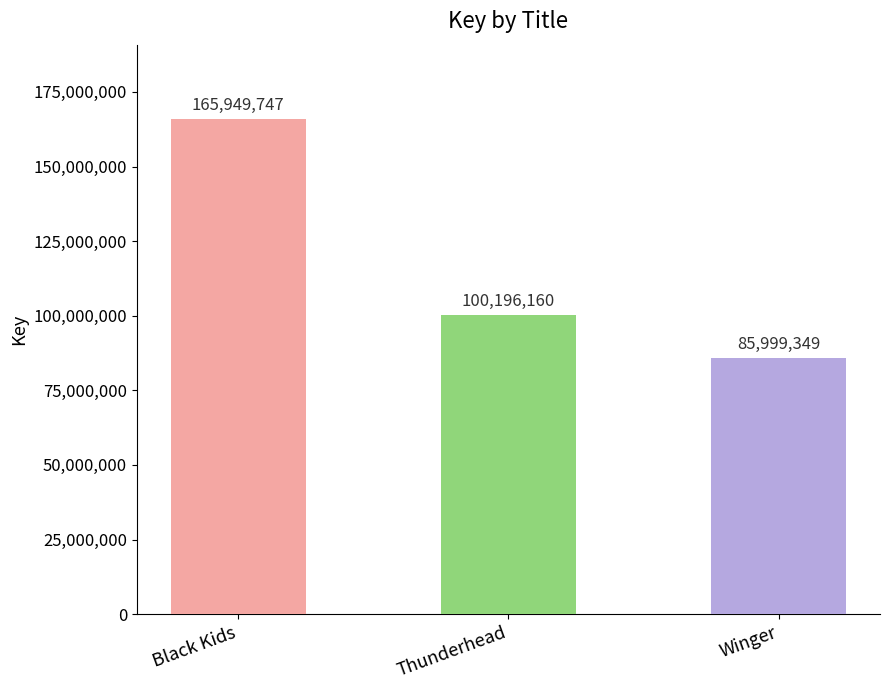

How many bars are there in total?

3